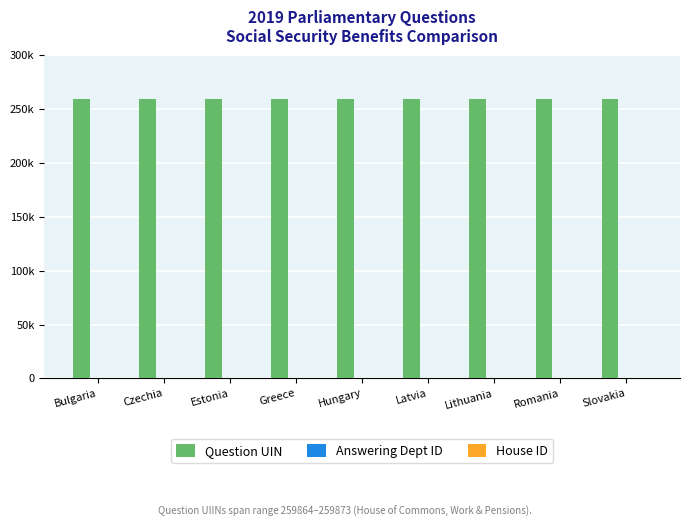

The Question UIN series shows 396262 at Czechia. True or false?

False